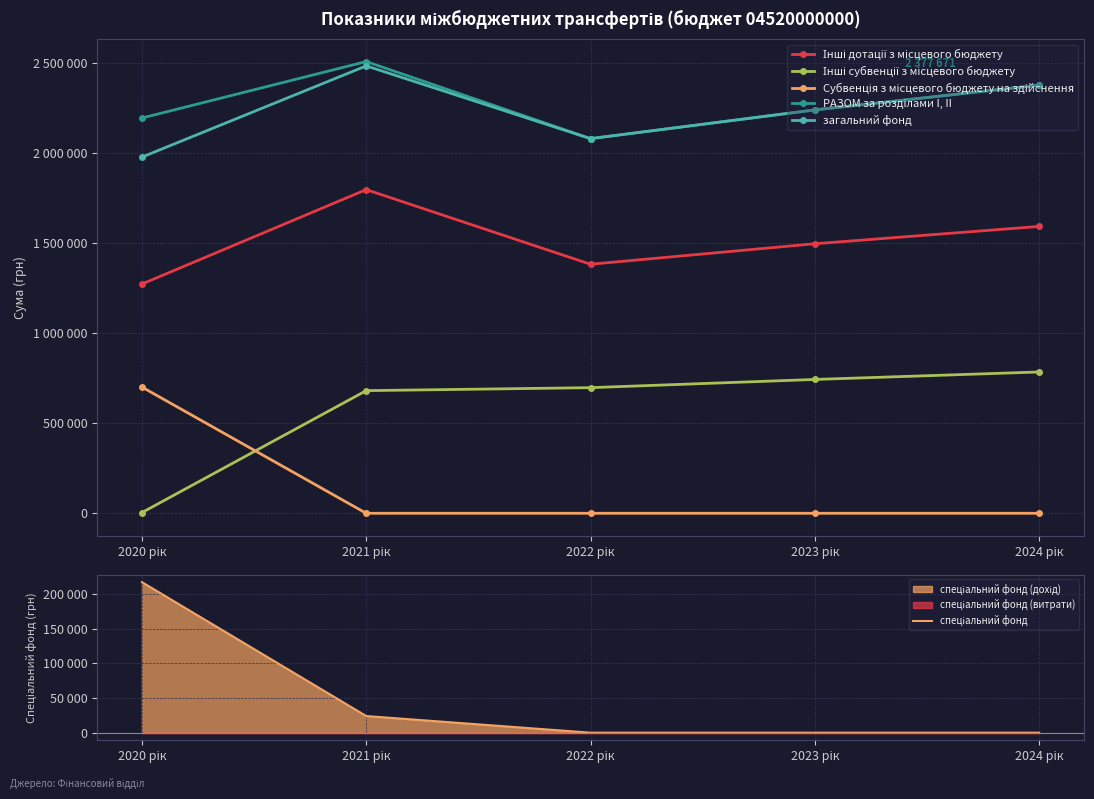

At which label does Інші субвенції з місцевого бюджету first exceed 697589?

2023 рік